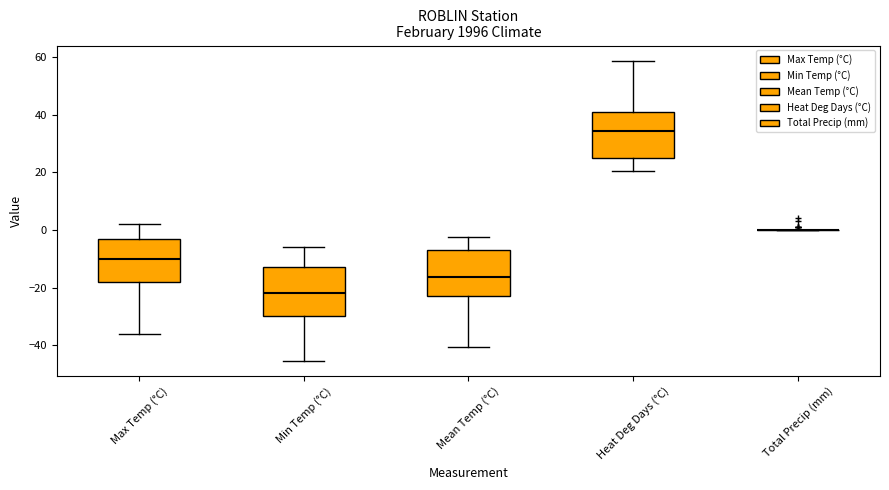

Reading left to right, read every box against the y-axis: the position of its median line, the range the box covers, and the ends of its whiskers. The values are not printed on the chart, so give them approximately, as read against the axis.

Max Temp (°C): median -10, box -18 to -2, whiskers -36 to 2
Min Temp (°C): median -22, box -30 to -12, whiskers -46 to -6
Mean Temp (°C): median -16, box -22 to -6, whiskers -40 to -2
Heat Deg Days (°C): median 34, box 26 to 42, whiskers 20 to 58
Total Precip (mm): box collapsed to a line at 0, whiskers 0 to 0